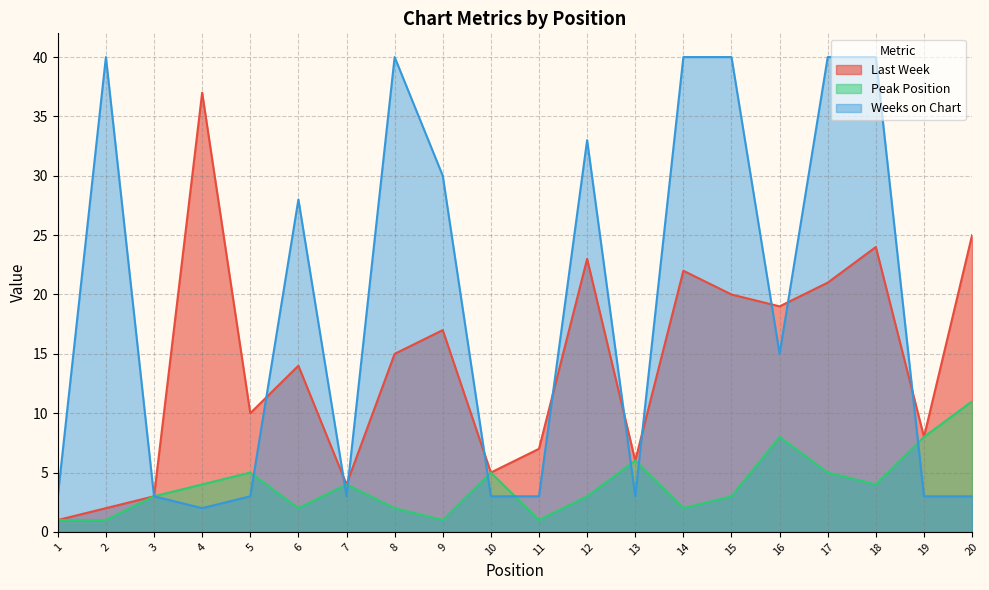

Rank the series at 13 from lowest to highest value.

Weeks on Chart, Last Week, Peak Position